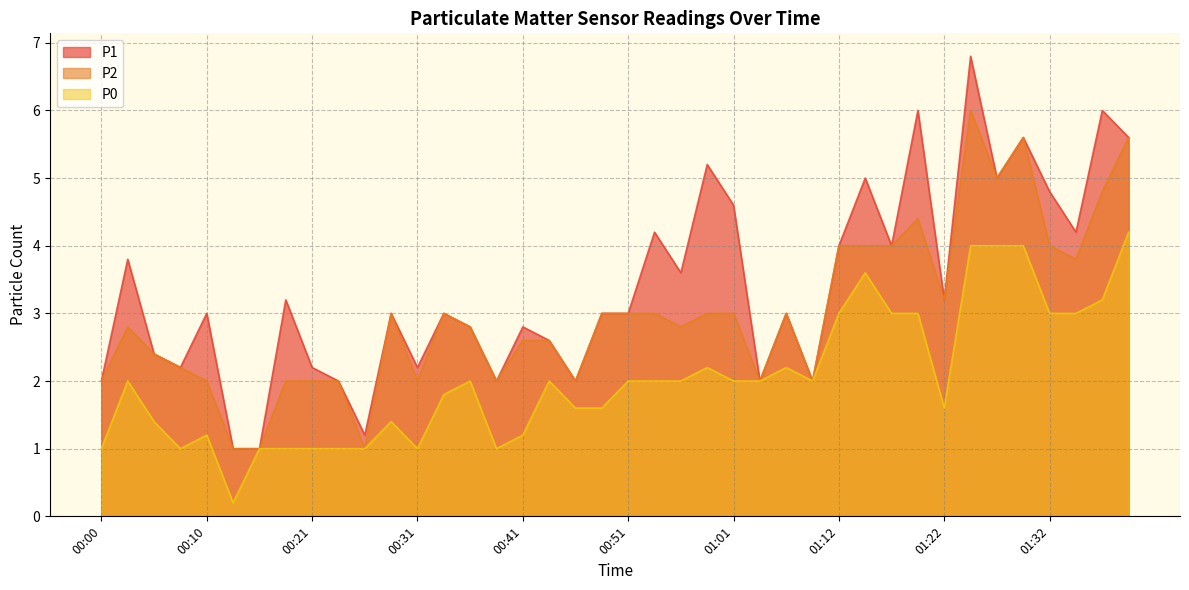

Reading right to left, list all the values displayed in this chart.

P1: 5.6	6.0	4.2	4.8	5.6	5.0	6.8	3.2	6.0	4.0	5.0	4.0	2.0	3.0	2.0	4.6	5.2	3.6	4.2	3.0	3.0	2.0	2.6	2.8	2.0	2.8	3.0	2.2	3.0	1.2	2.0	2.2	3.2	1.0	1.0	3.0	2.2	2.4	3.8	2.0
P2: 5.6	4.8	3.8	4.0	5.6	5.0	6.0	3.2	4.4	4.0	4.0	4.0	2.0	3.0	2.0	3.0	3.0	2.8	3.0	3.0	3.0	2.0	2.6	2.6	2.0	2.8	3.0	2.0	3.0	1.0	2.0	2.0	2.0	1.0	1.0	2.0	2.2	2.4	2.8	2.0
P0: 4.2	3.2	3.0	3.0	4.0	4.0	4.0	1.6	3.0	3.0	3.6	3.0	2.0	2.2	2.0	2.0	2.2	2.0	2.0	2.0	1.6	1.6	2.0	1.2	1.0	2.0	1.8	1.0	1.4	1.0	1.0	1.0	1.0	1.0	0.2	1.2	1.0	1.4	2.0	1.0